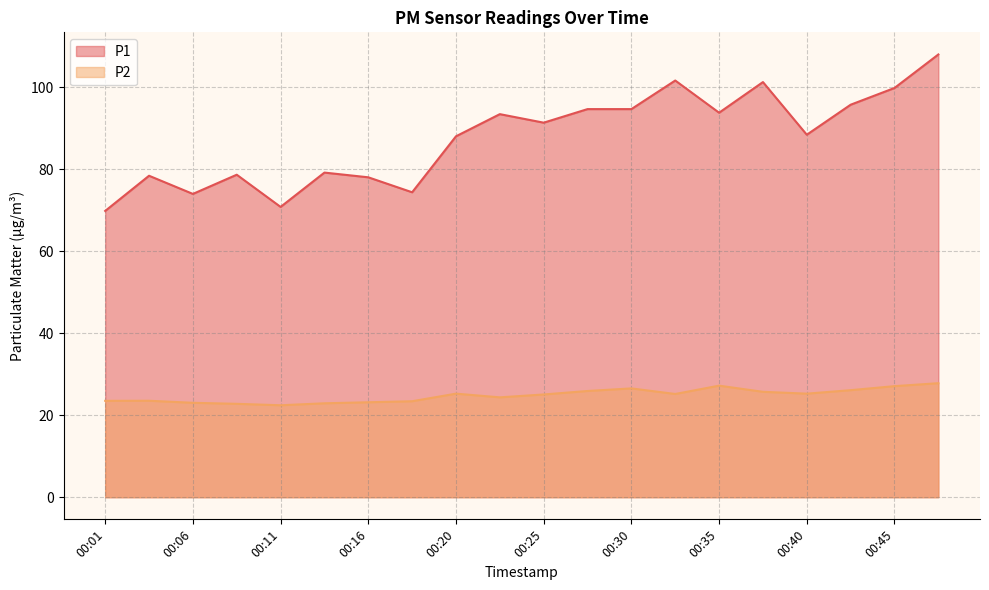

Does the chart display data point markers on the line(s)?

No